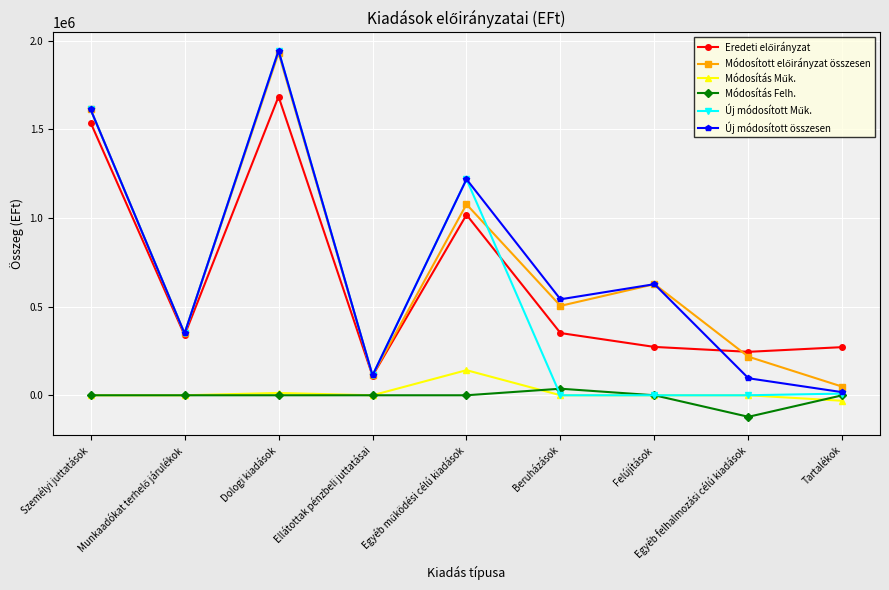

The Új módosított összesen series shows 1944003.0 at Dologi kiadások. True or false?

True